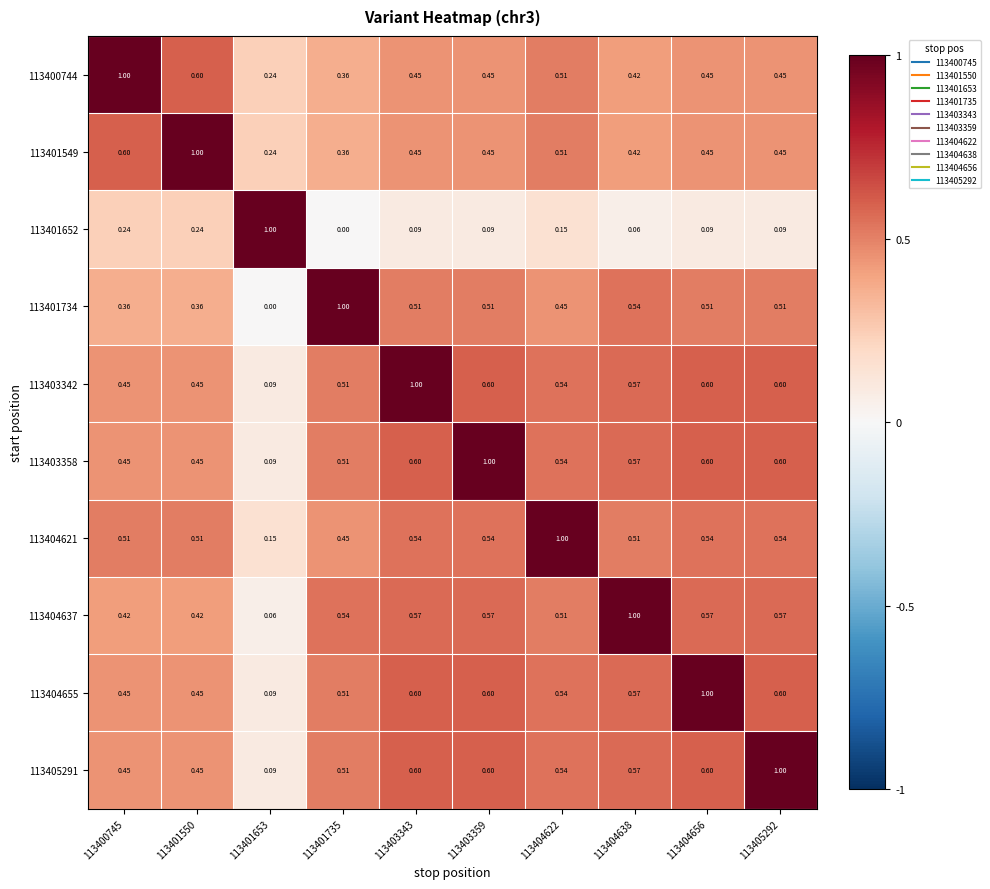

Is the value of 113401652 at 113403359 greater than the value of 113405291 at 113400745?

No